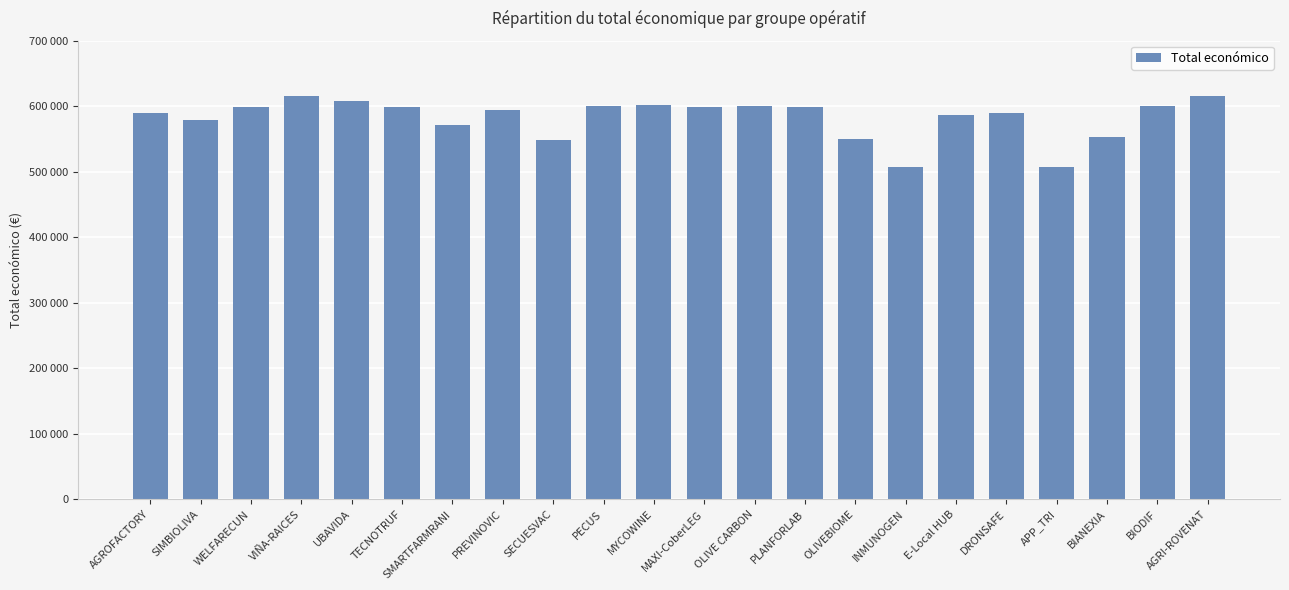

What is the label of the 4th bar from the right?

APP_TRI